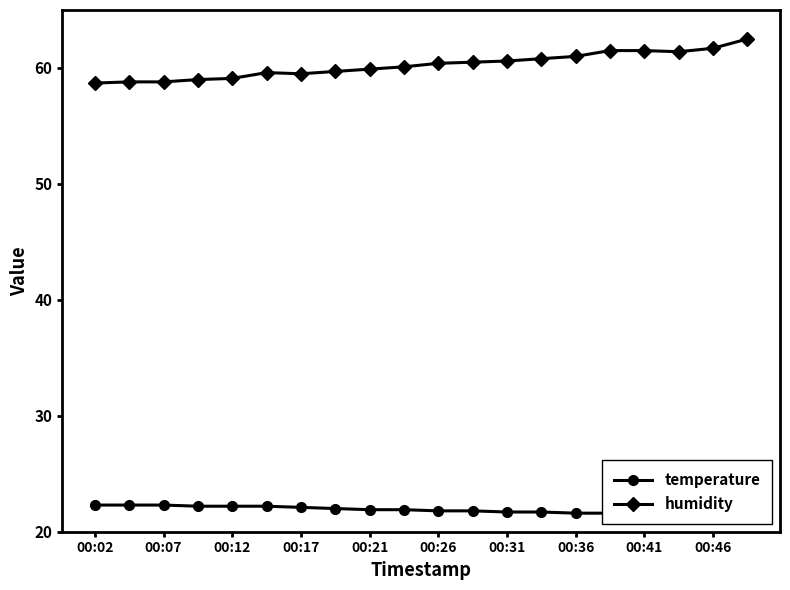

Which category has the highest value in the temperature series?

00:02